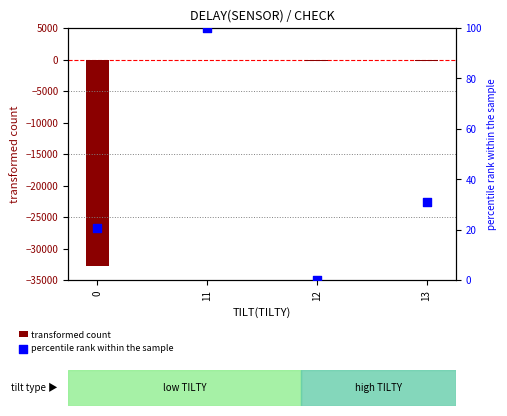

What are all the series names shown in the legend?

transformed count, percentile rank within the sample